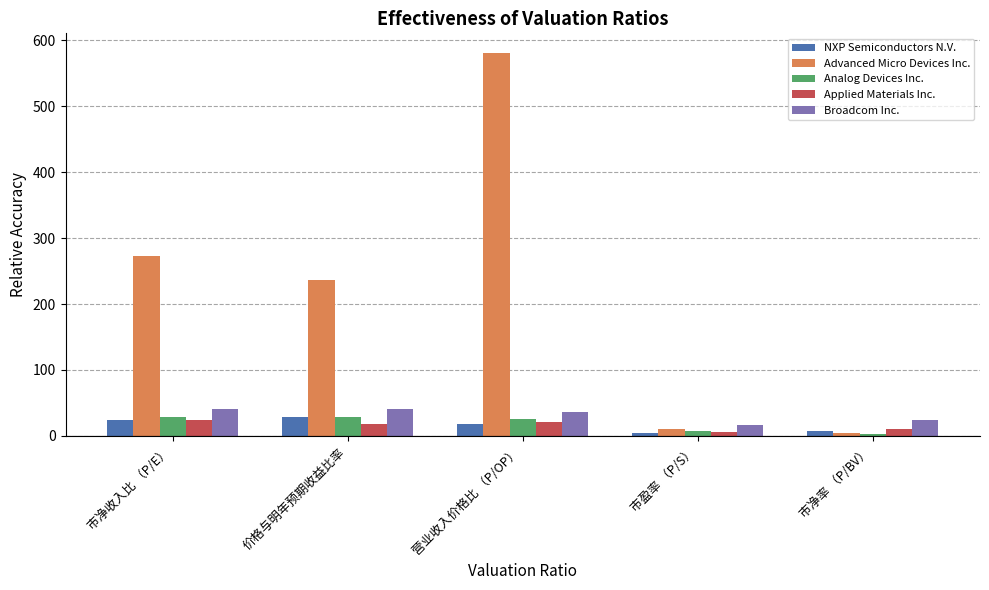

How many data points in Analog Devices Inc. are above 25?

3